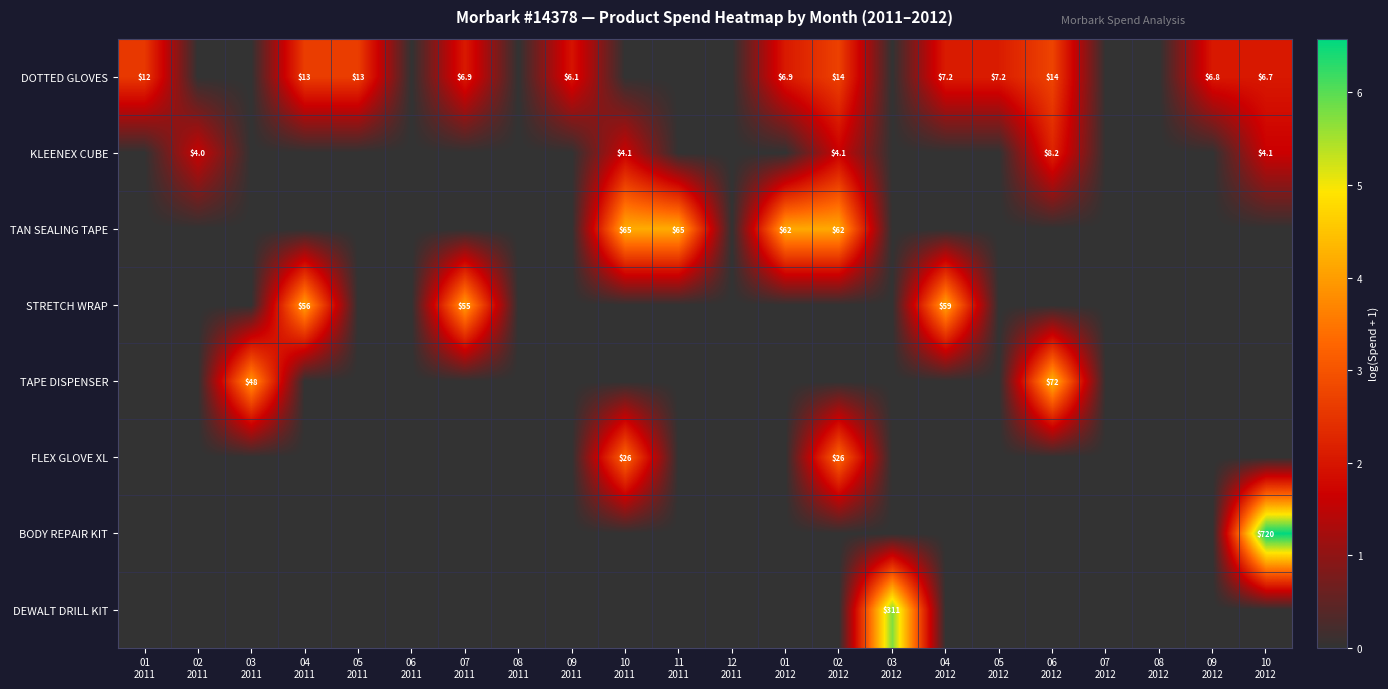

What is the greatest value displayed?

6.6